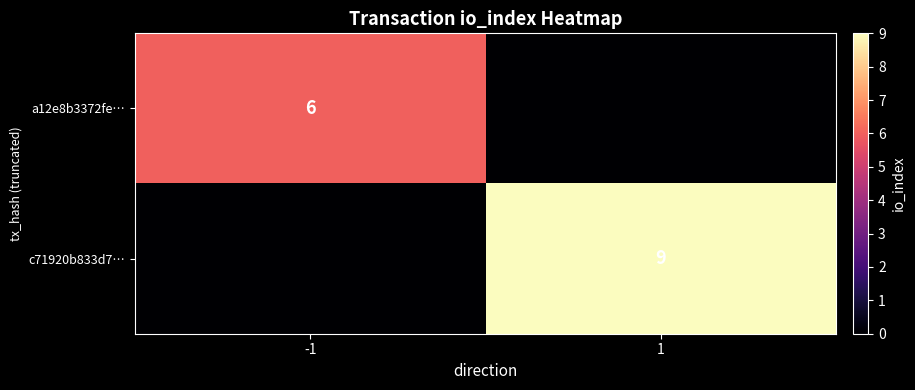

How many data points does each series have?

2